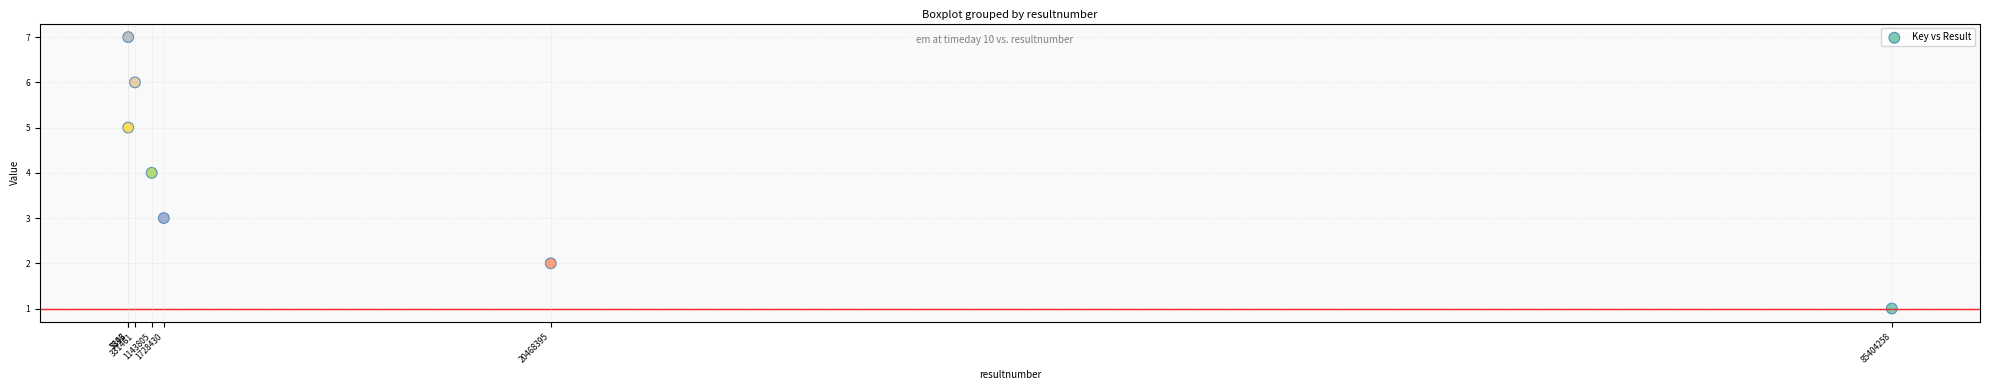

What is the range of Y values (max minus min)?

6